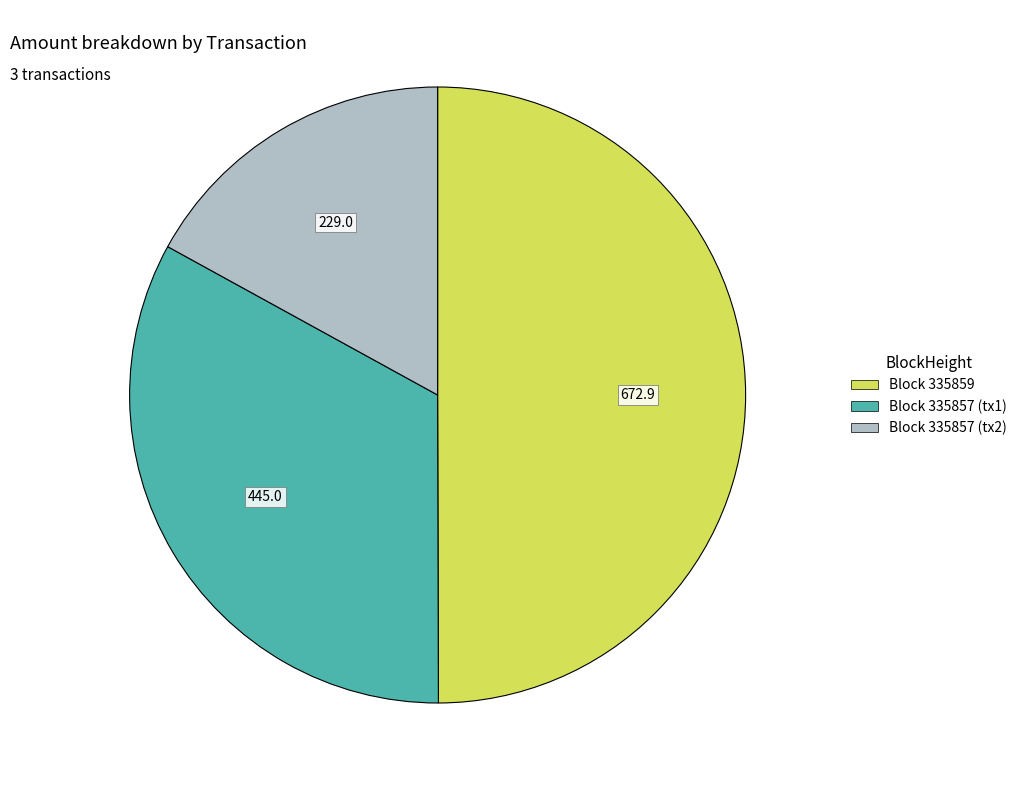

Count the number of slices in the pie.

3